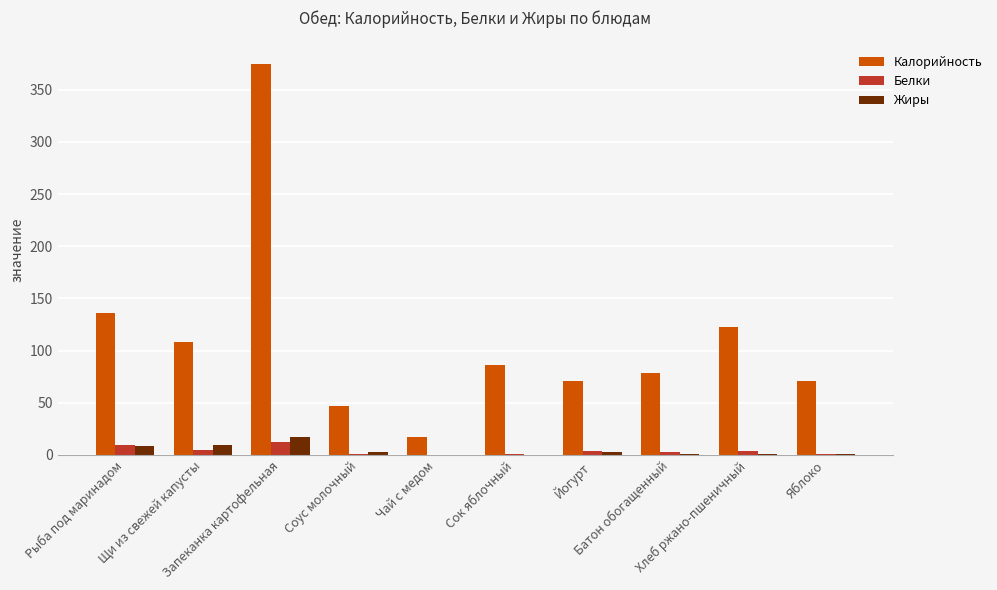

What is the sum of all Жиры values?

43.9